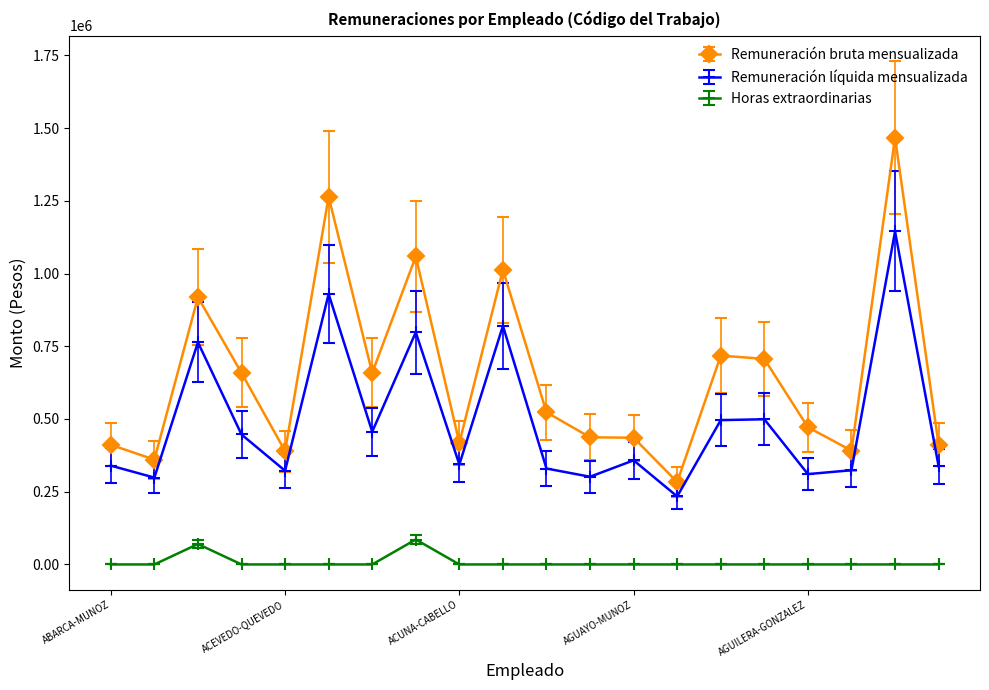

At how many categories does at least one series exceed 1331855?

1